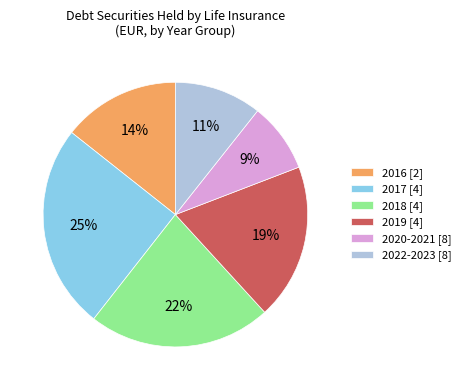

Do 2019 [4] and 2018 [4] together represent more than half of the pie?

No